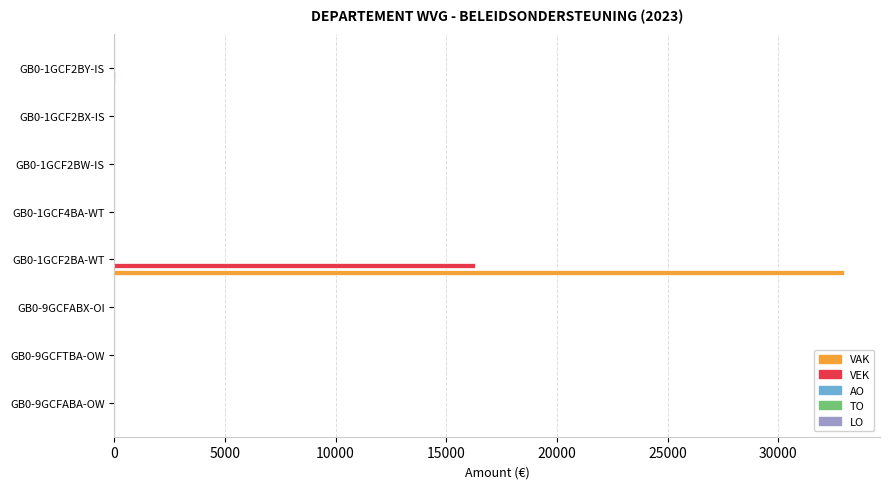

What is the sum of all VAK values?

32979